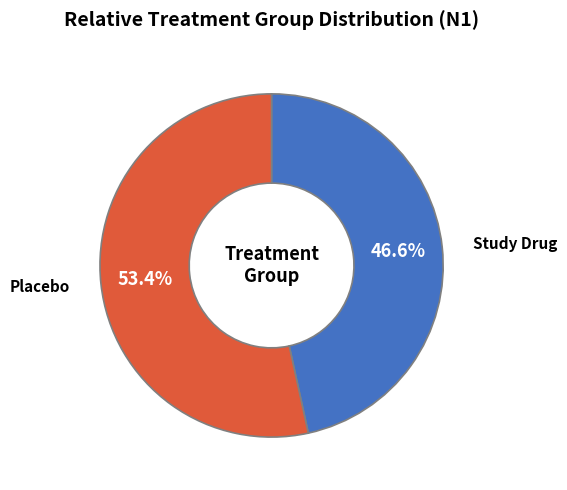

What portion of the pie excludes Study Drug?

53.4%